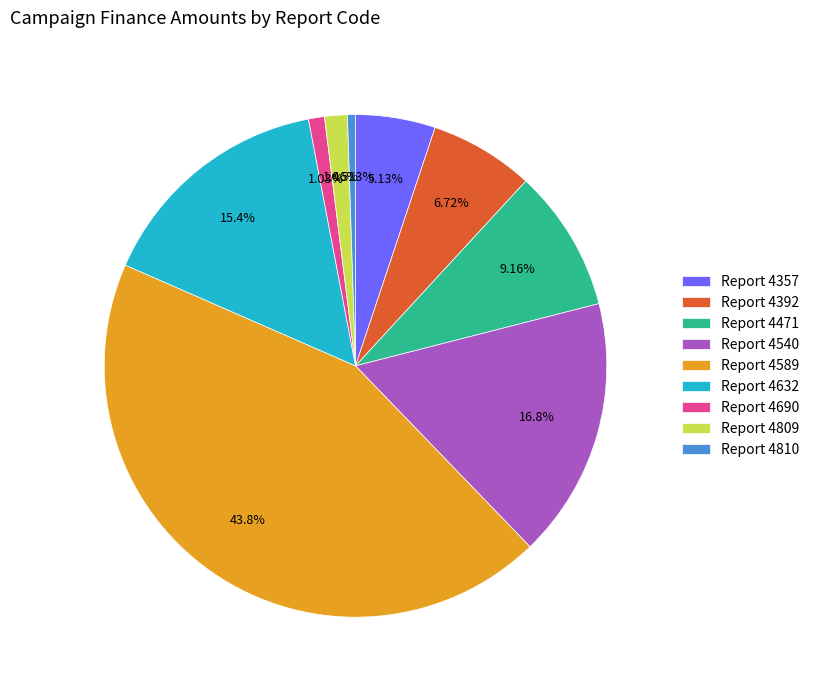

Which category has the smallest portion of the pie?

Report 4810